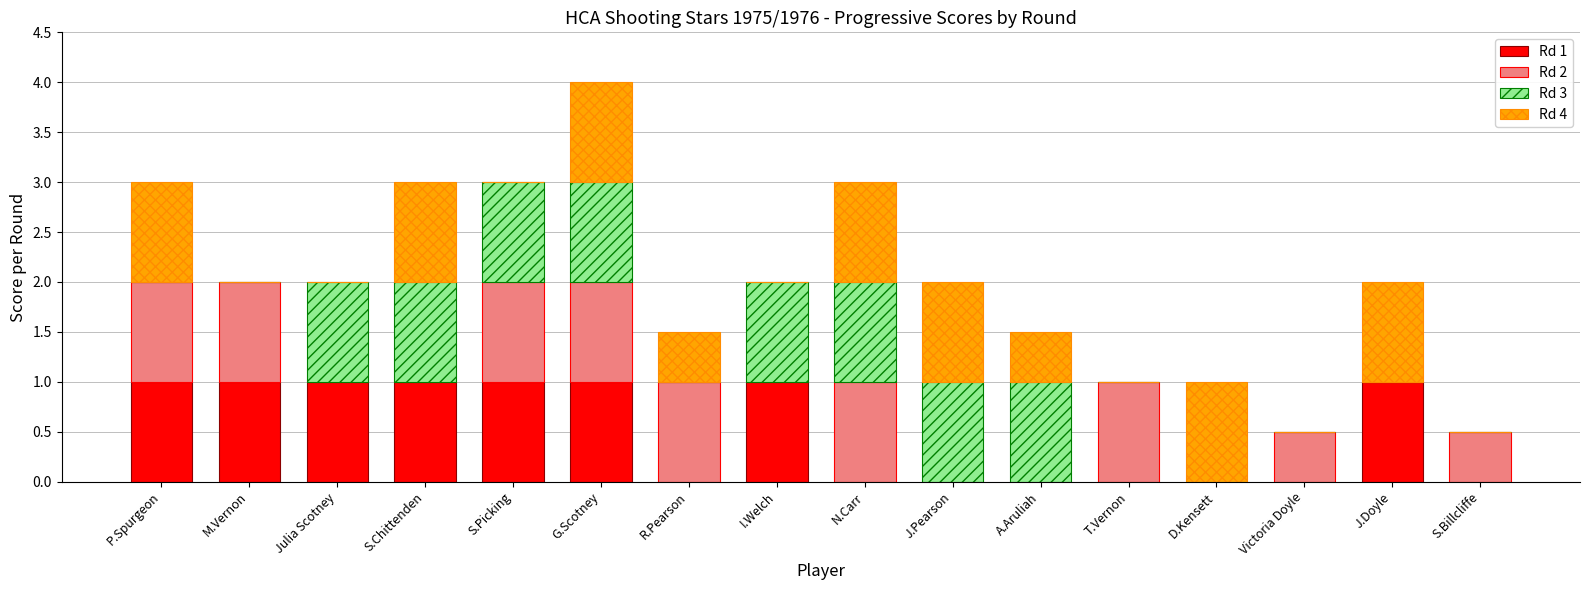

The Rd 1 series shows 1.0 at S.Picking. True or false?

True